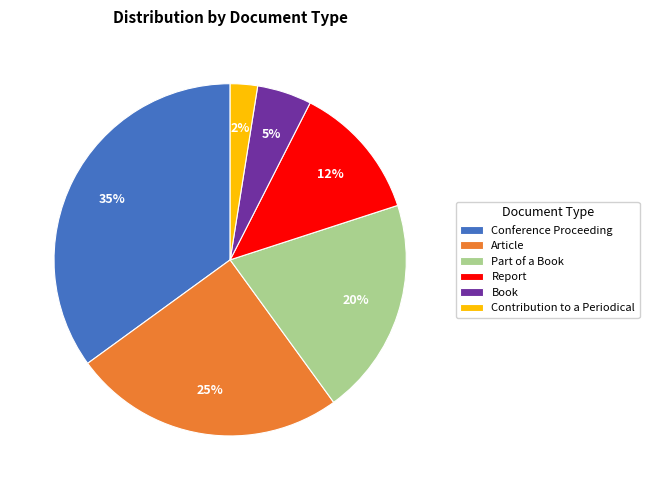

True or false: Conference Proceeding accounts for 28% of the total.

False